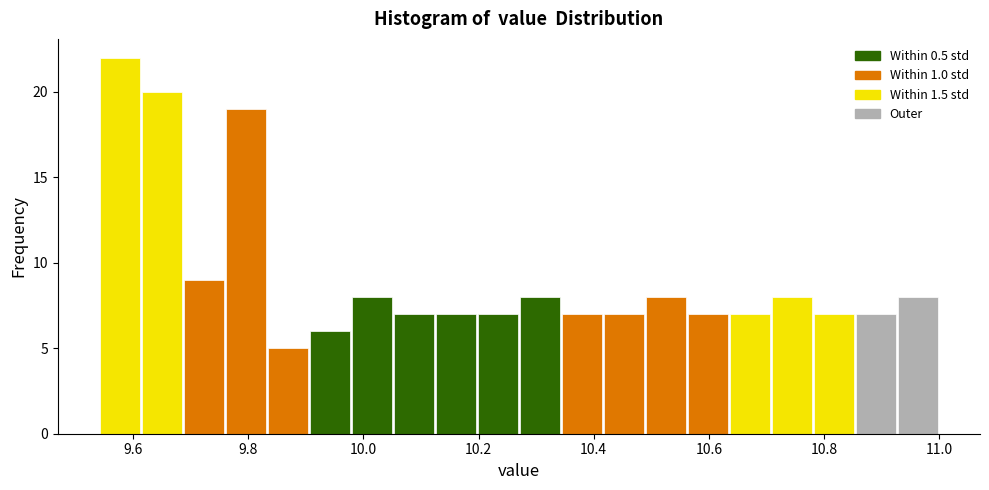

Read against the x-axis, roughly where is the centre of the tallest bar?

9.58